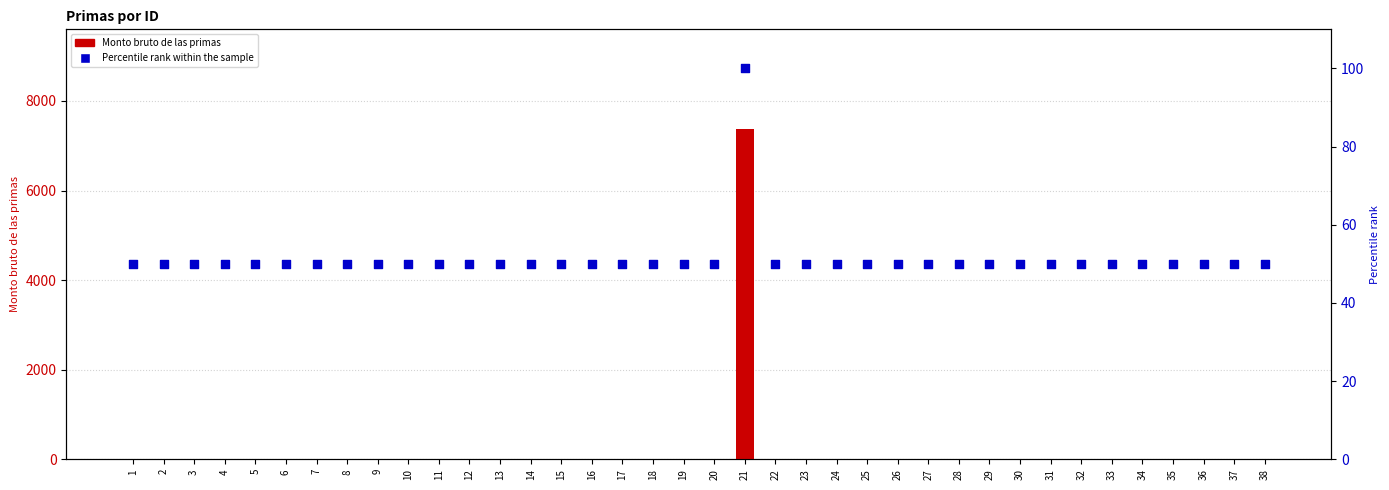

Which series has the largest Y range (max minus min)?

Monto bruto de las primas